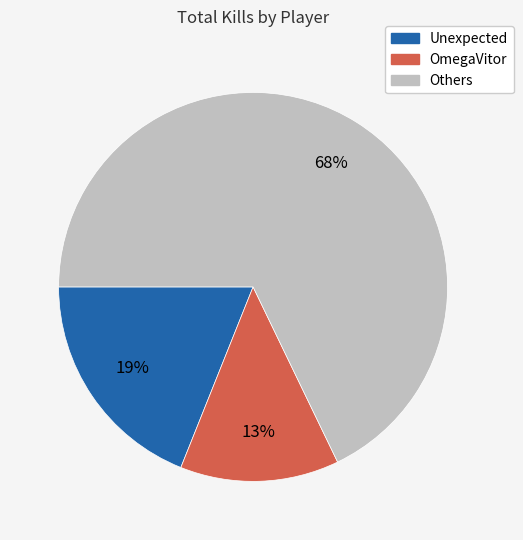

To the nearest percent, what is the difference between the largest and smallest slice percentages?

55%